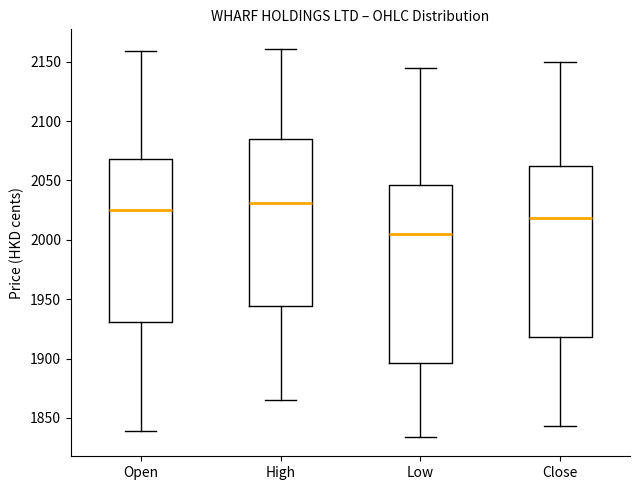

Which box has the highest median line?

High